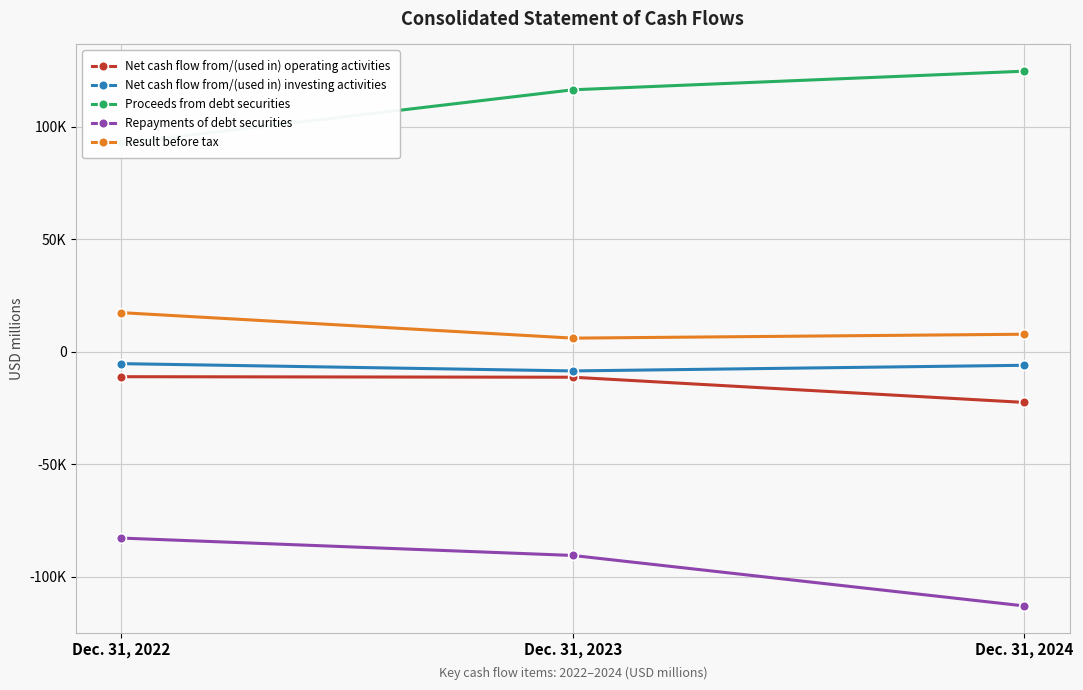

Which category has the highest value in the Result before tax series?

Dec. 31, 2022